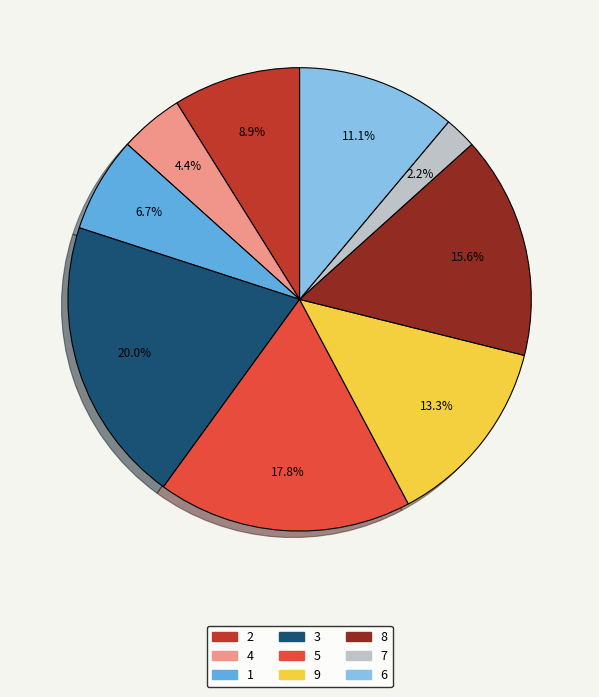

Is there a majority slice in this chart?

No